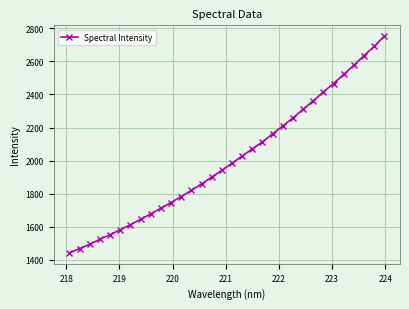

What is the maximum value shown in the chart?

2752.0